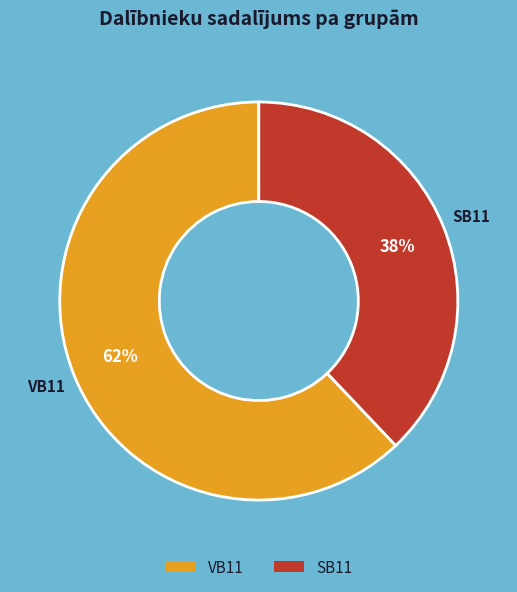

How many segments does this pie chart have?

2